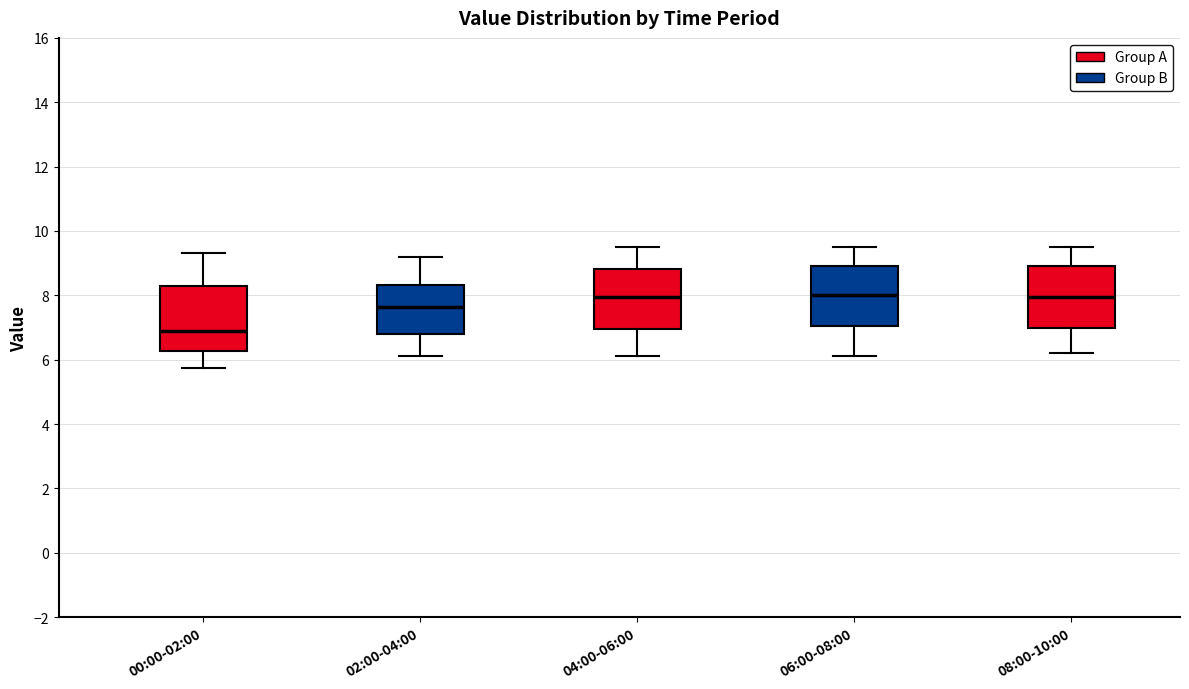

Reading left to right, transcribe this box plot: for each box, give where its median line is, the range the box spans, and where its two whiskers end, as read against the y-axis. The values are not printed on the chart, so give them approximately, as read against the axis.

00:00-02:00: median 6.8, box 6.2 to 8.2, whiskers 5.8 to 9.4
02:00-04:00: median 7.6, box 6.8 to 8.4, whiskers 6.2 to 9.2
04:00-06:00: median 8.0, box 7.0 to 8.8, whiskers 6.2 to 9.6
06:00-08:00: median 8.0, box 7.0 to 9.0, whiskers 6.2 to 9.6
08:00-10:00: median 8.0, box 7.0 to 9.0, whiskers 6.2 to 9.6